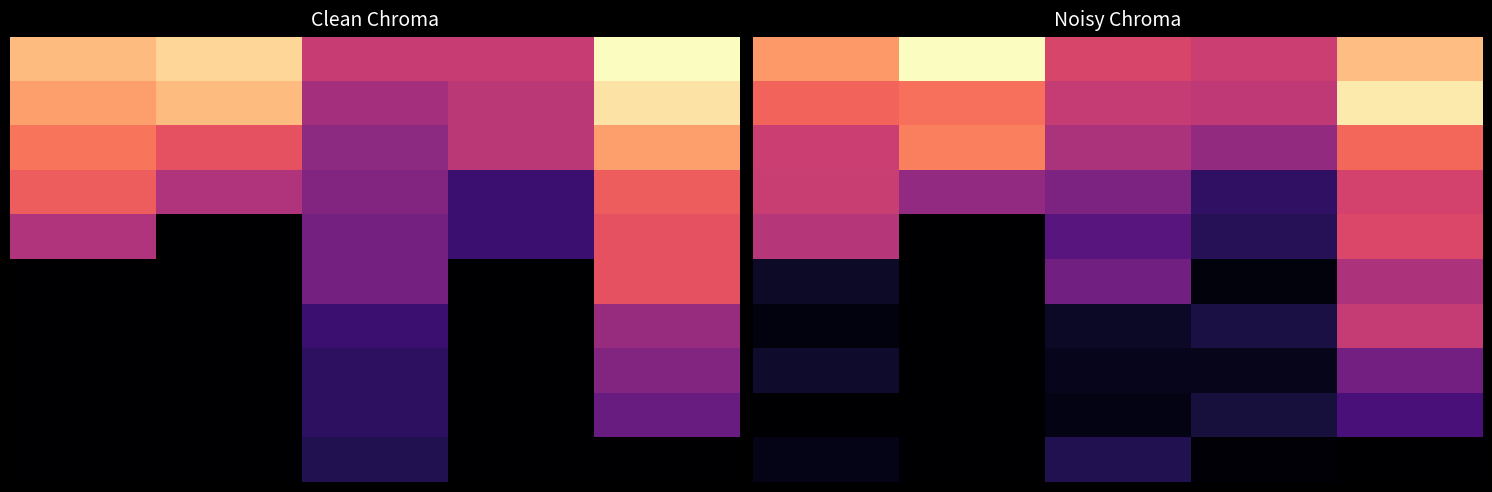

How many categories are shown in the chart?

5